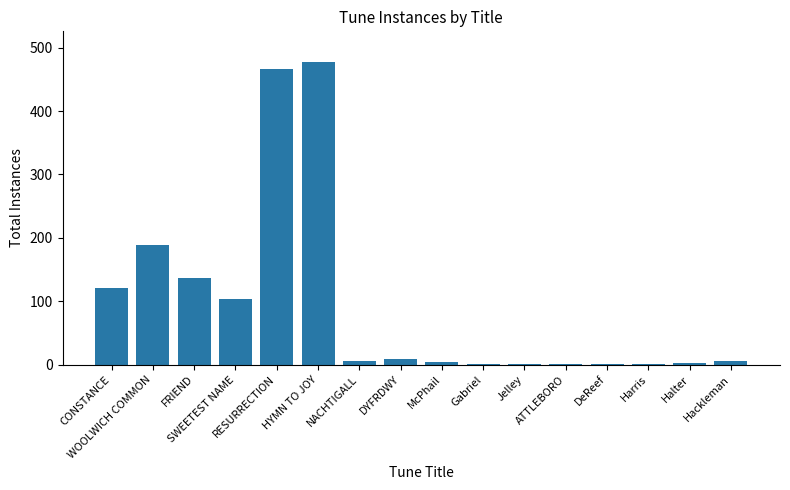

What is the maximum value shown in the chart?

478